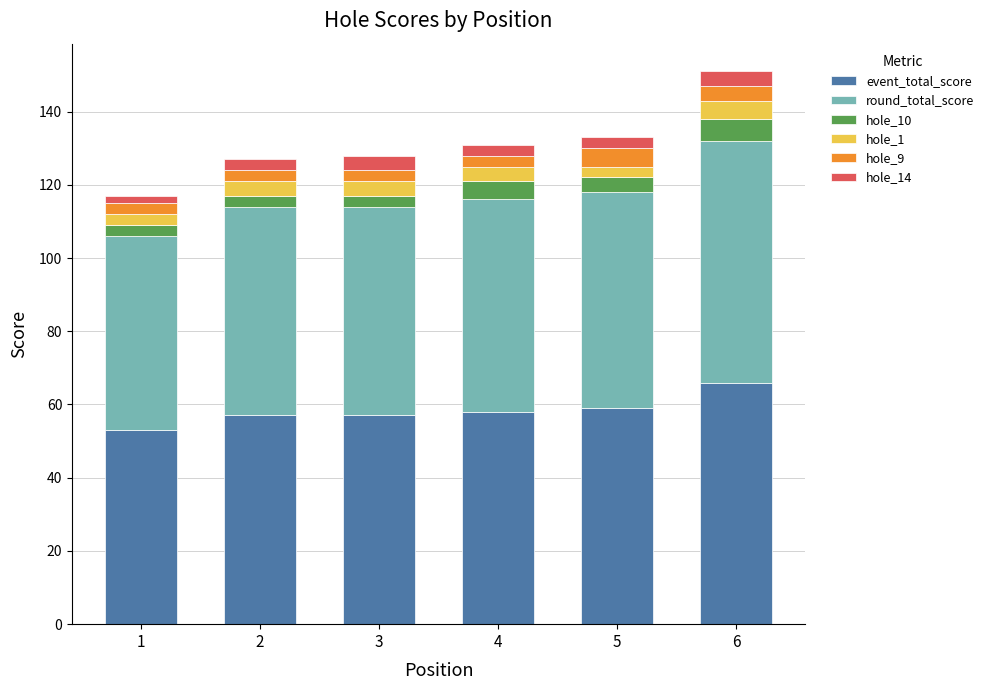

True or false: event_total_score has a value of 112 at 6.

False